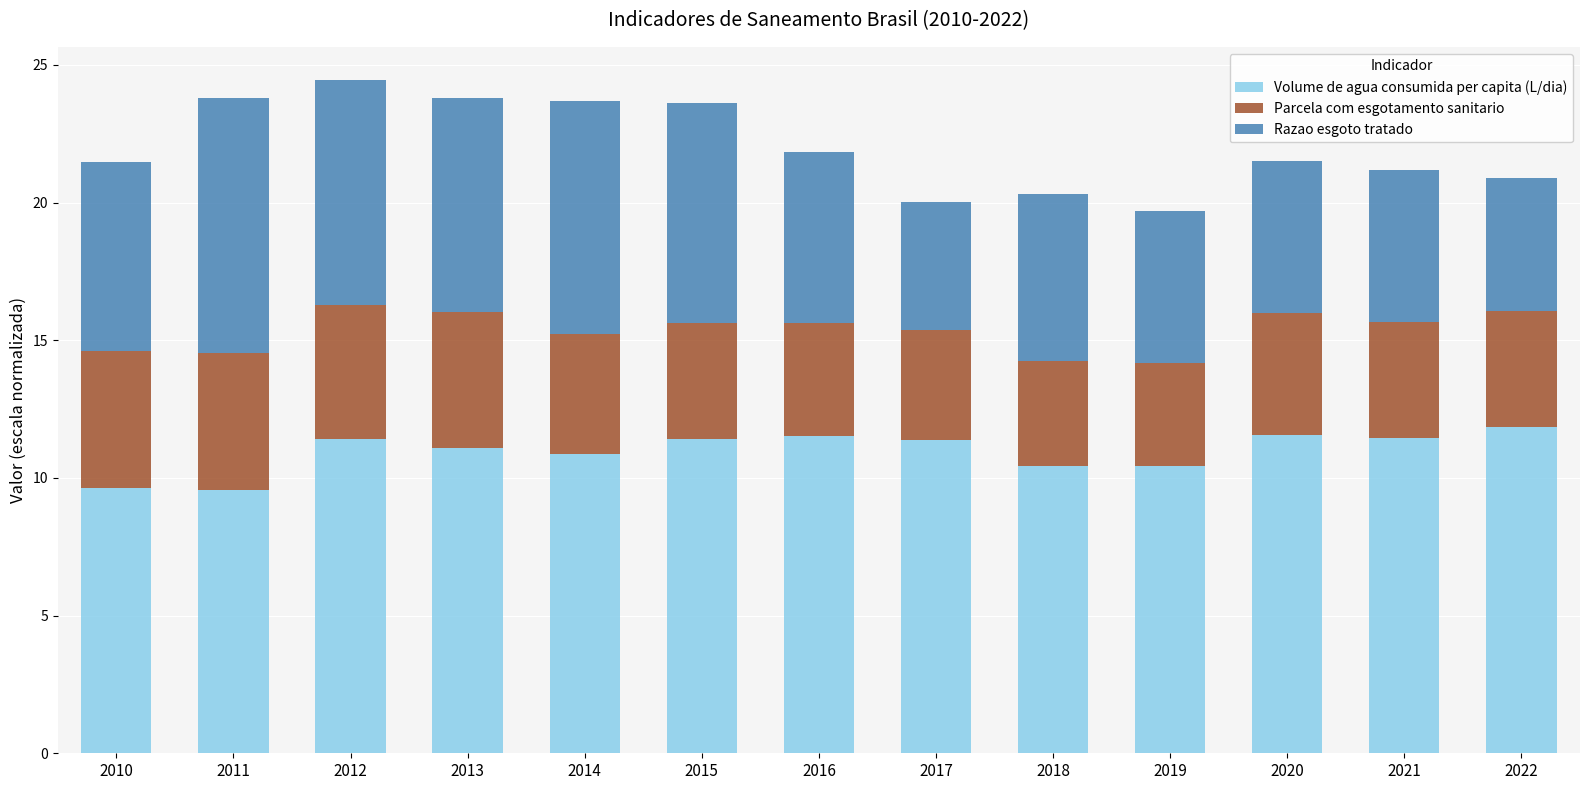

What is the total value across all series at 2022?

20.9